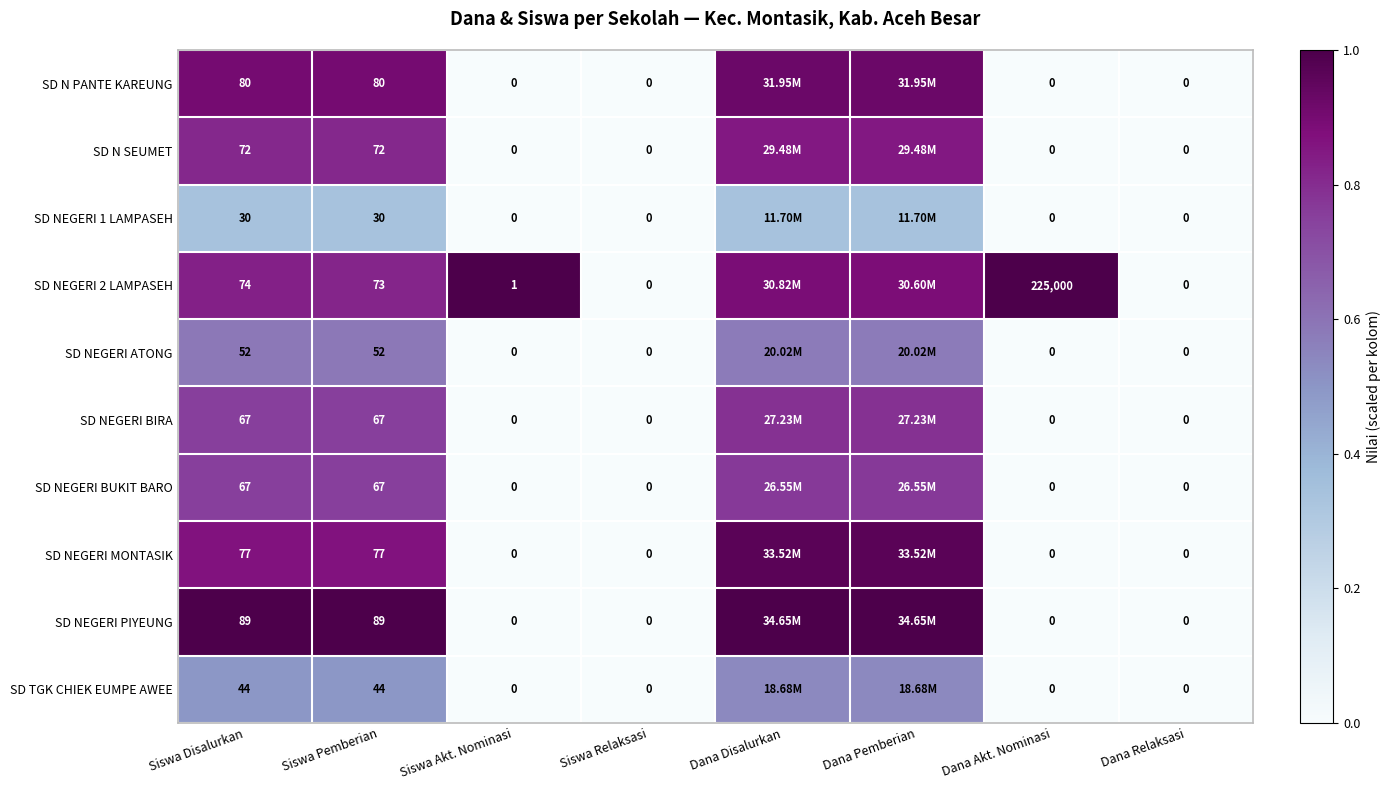

Which category has the lowest value in the SD NEGERI BUKIT BARO series?

Siswa Akt. Nominasi